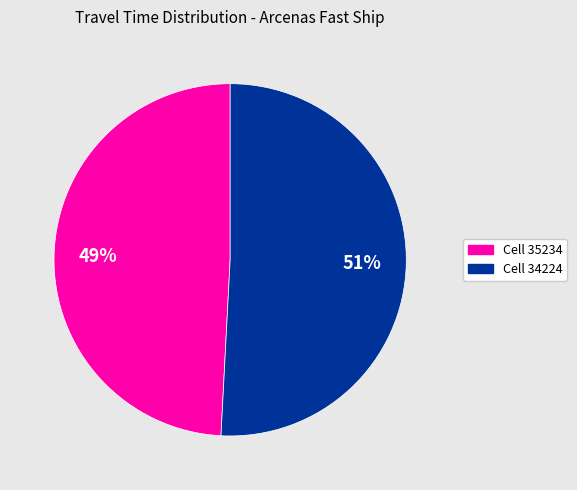

What percentage is the Cell 35234 slice, to the nearest percent?

49%